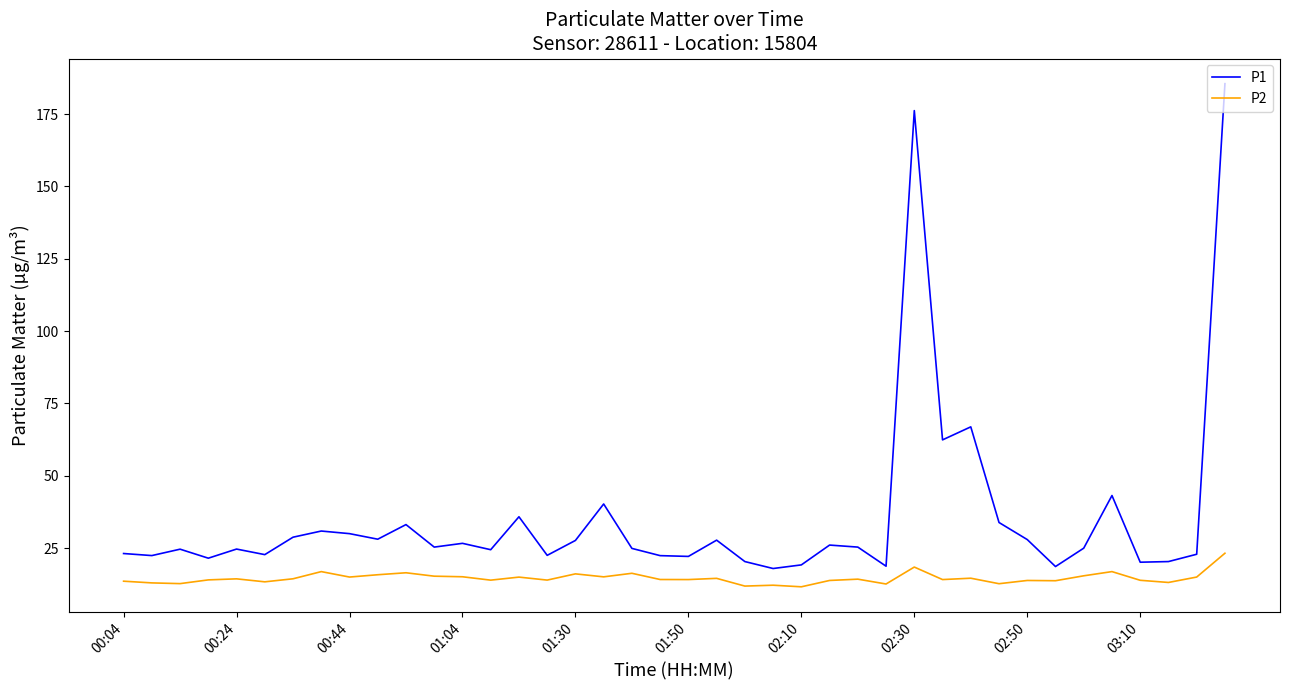

Which series has the largest total across all categories?

P1